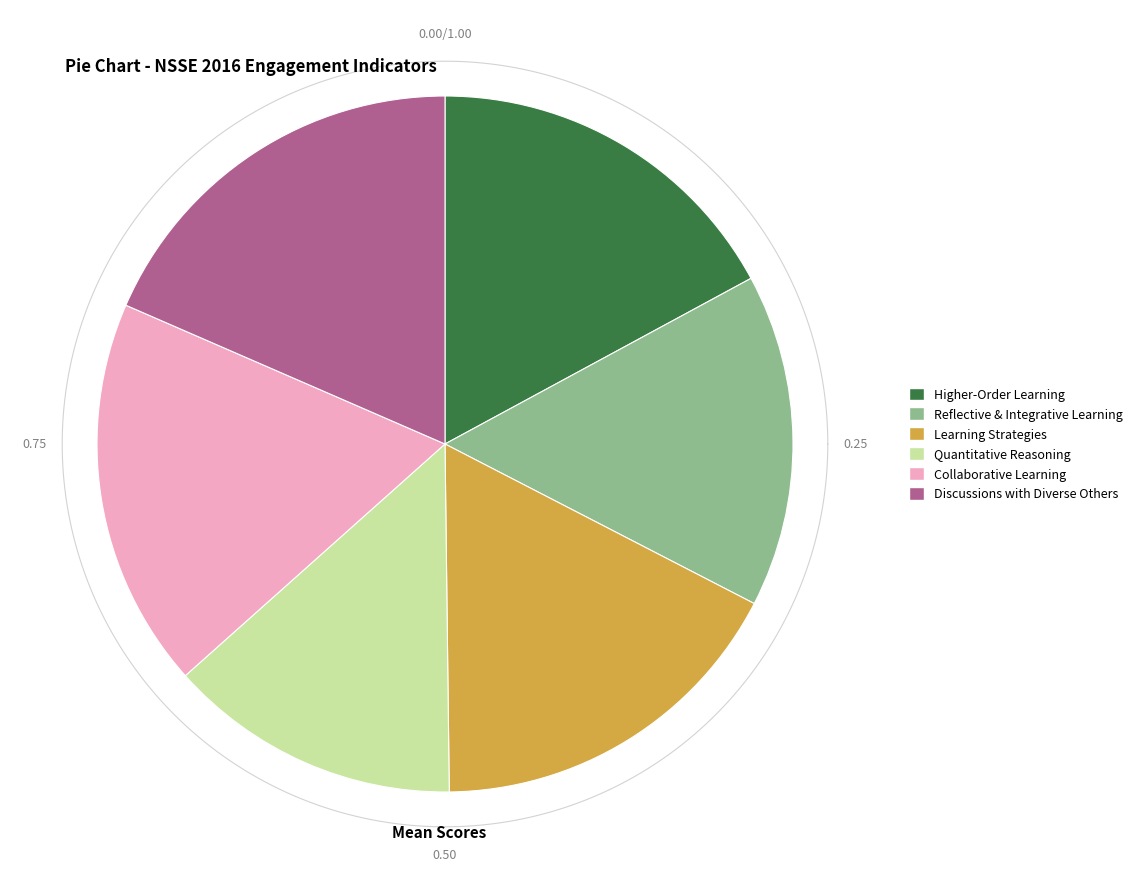

To the nearest percent, what is the difference between the Reflective & Integrative Learning and Collaborative Learning slice percentages?

3%